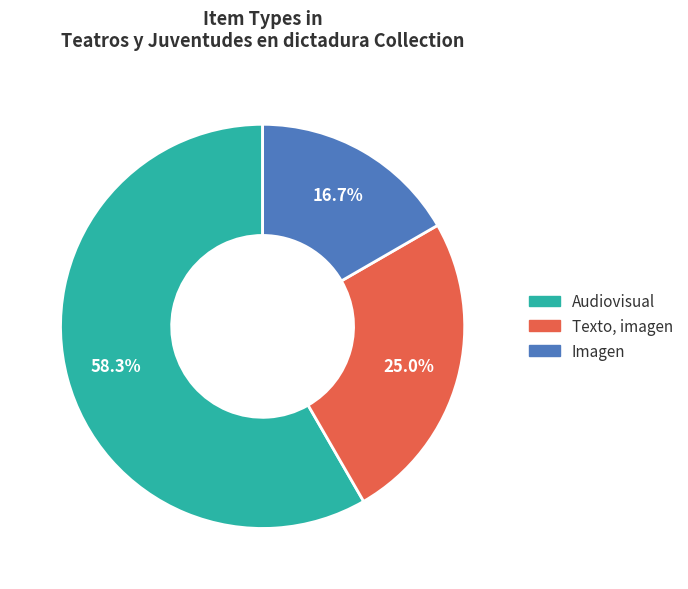

Does any single category account for the majority?

Yes